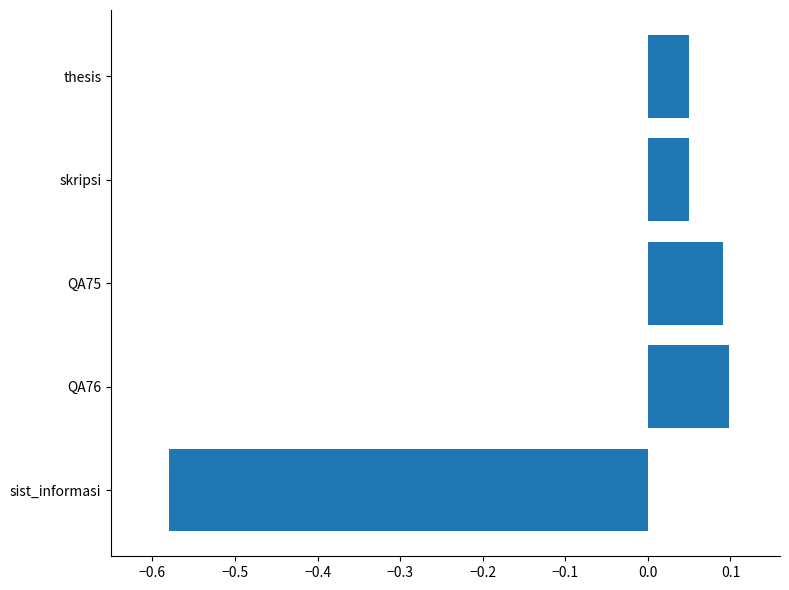

Which label corresponds to the smallest value in the chart?

sist_informasi